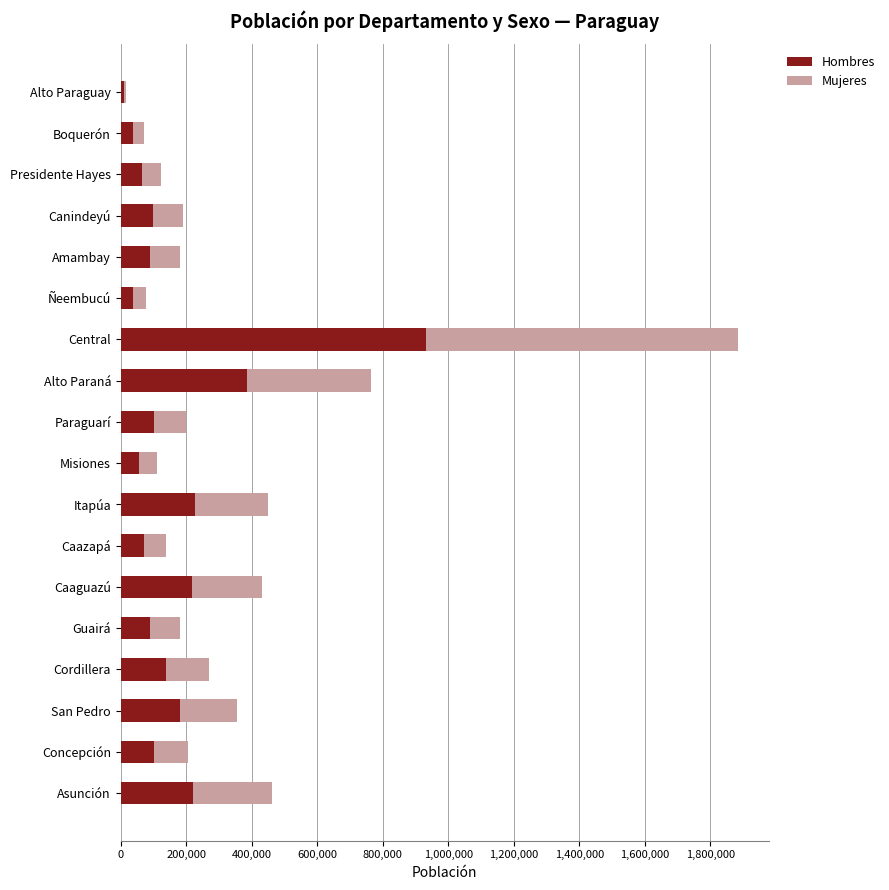

At which label does Hombres reach its peak?

Central